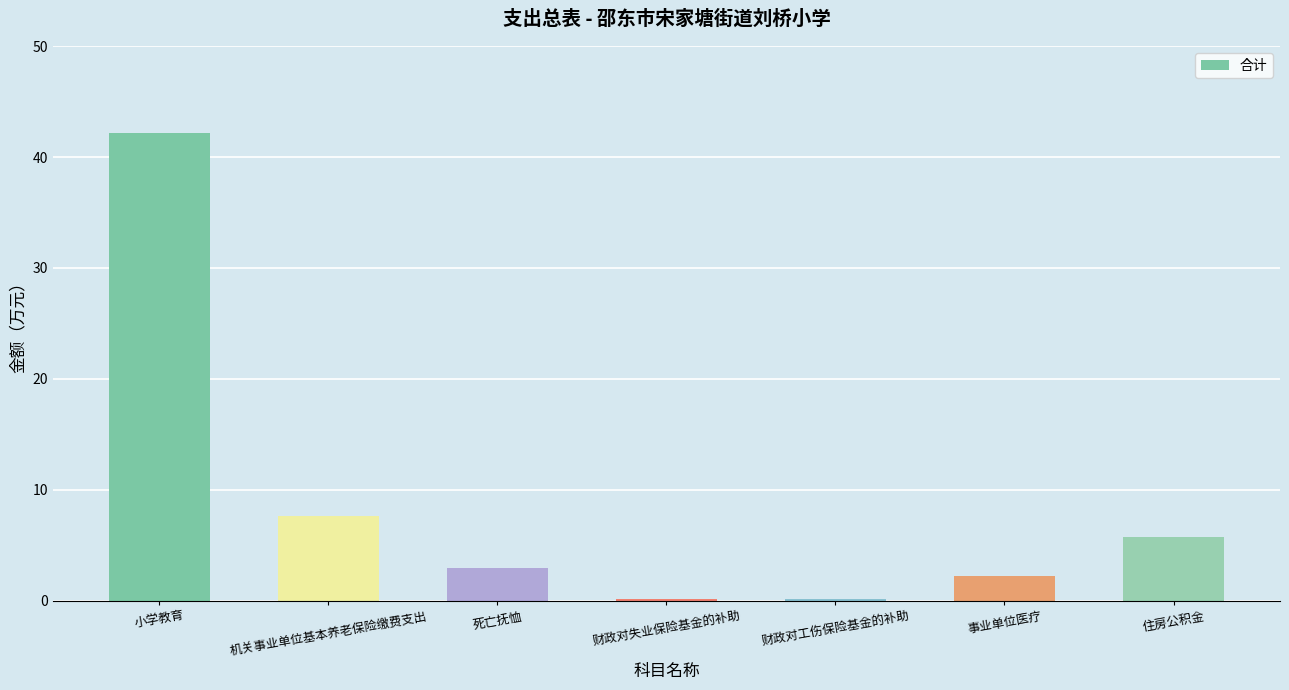

The value at 死亡抚恤 is 3.0. True or false?

True